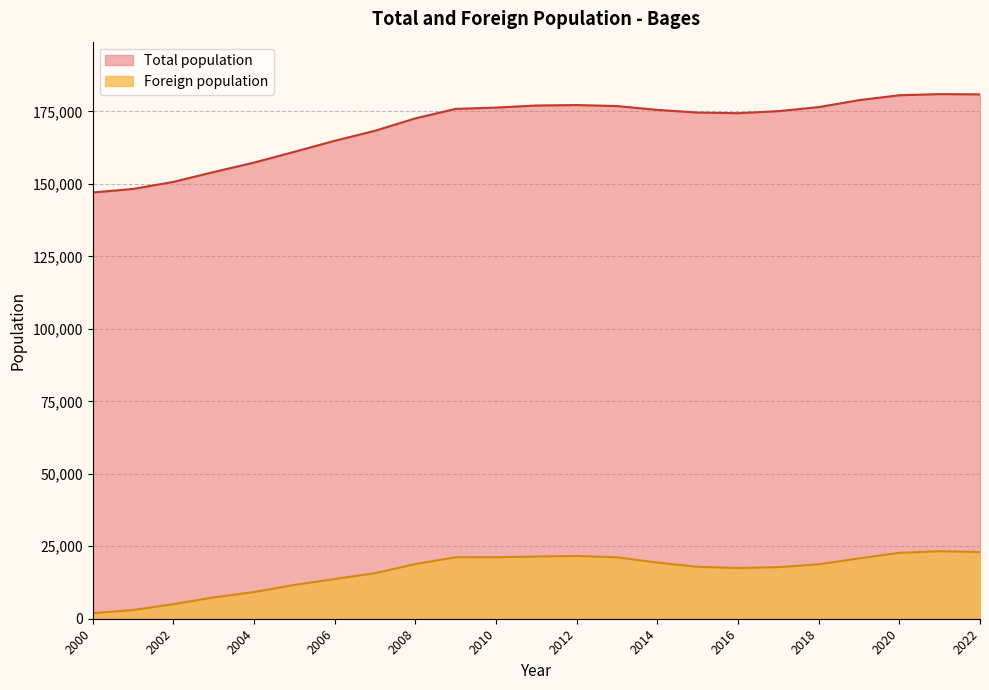

The Foreign population series shows 3001 at 2001. True or false?

True